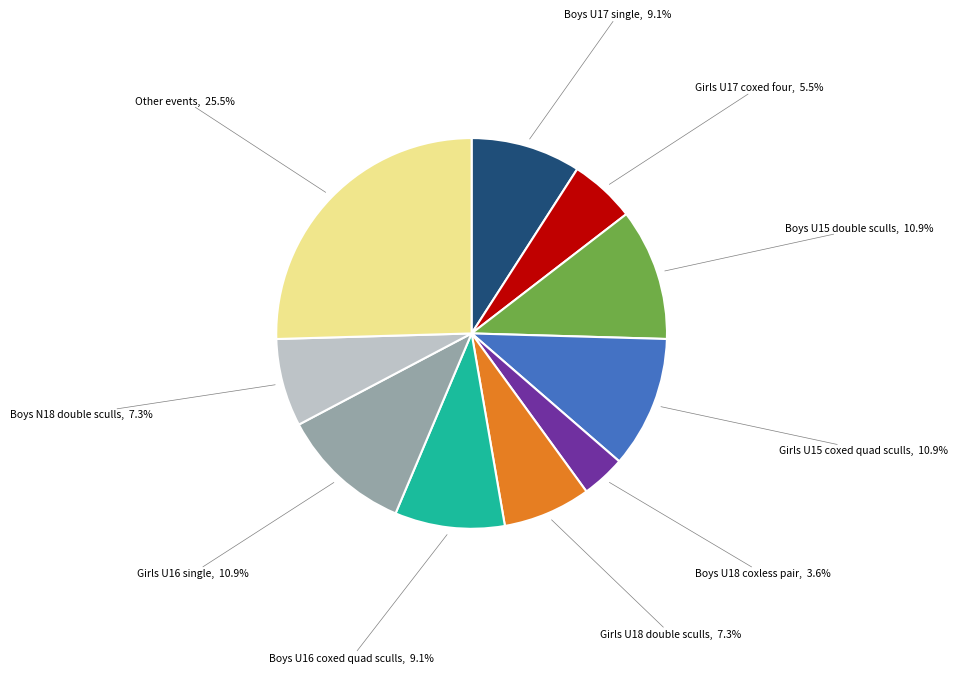

Does any single category account for the majority?

No